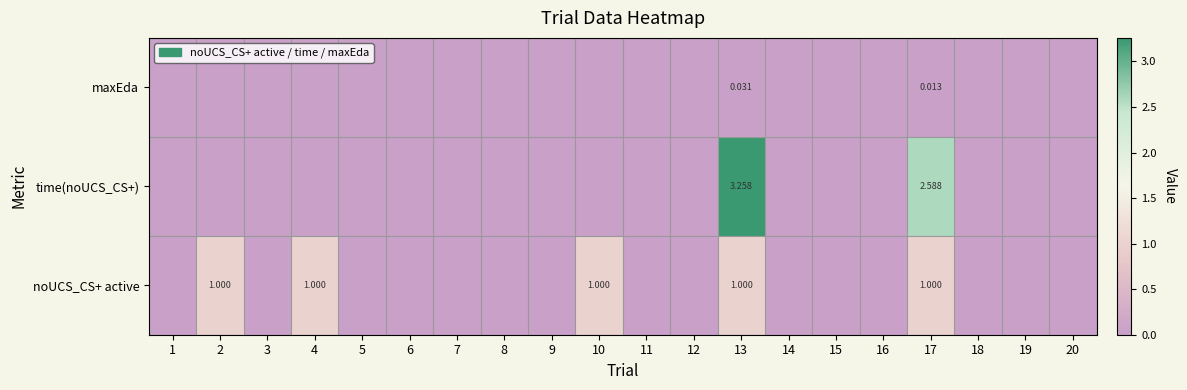

At 17, list the series in order from smallest to largest.

maxEda, noUCS_CS+ active, time(noUCS_CS+)